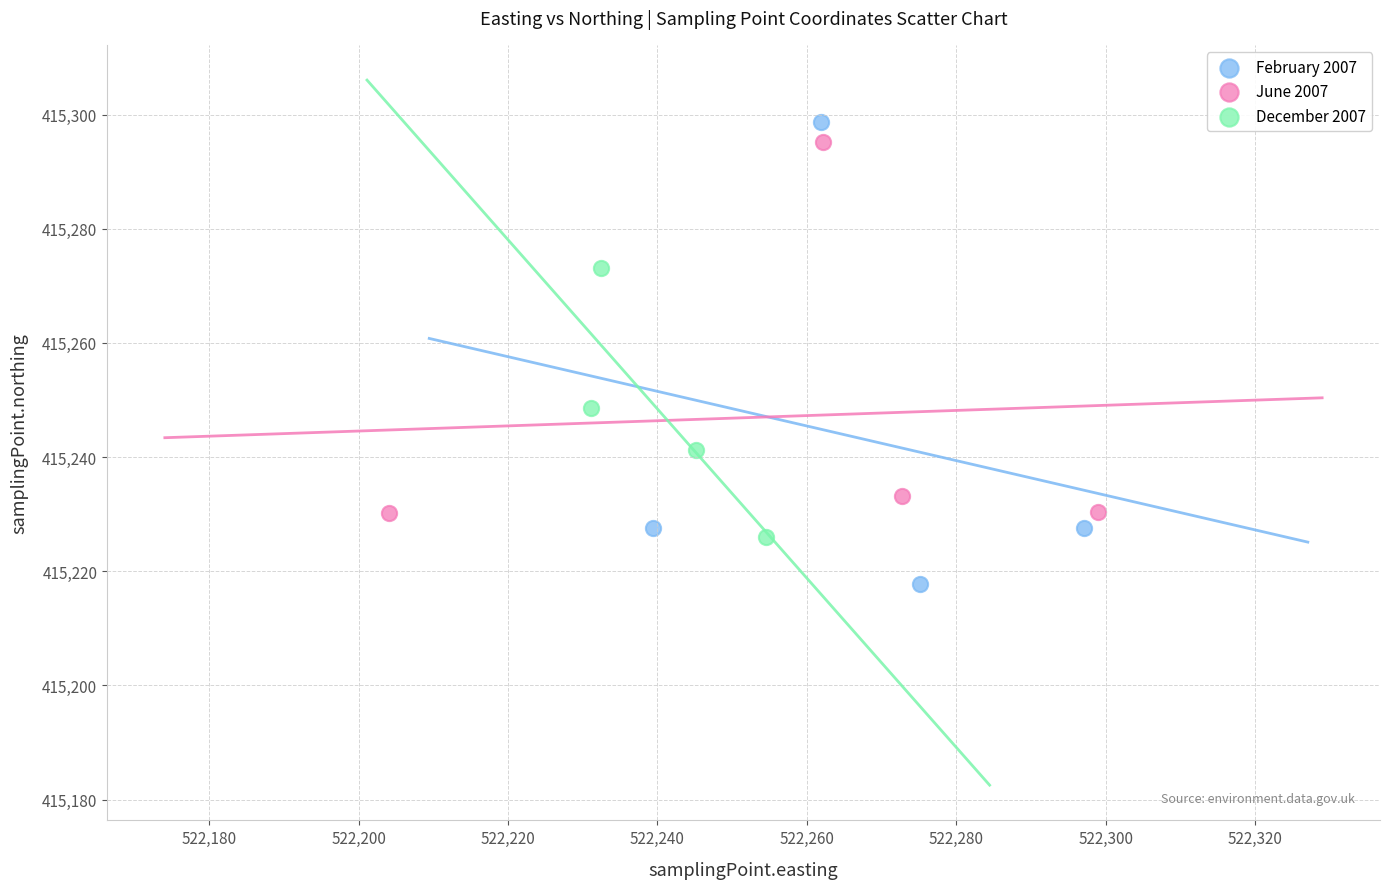

Which series reaches the maximum Y coordinate?

February 2007